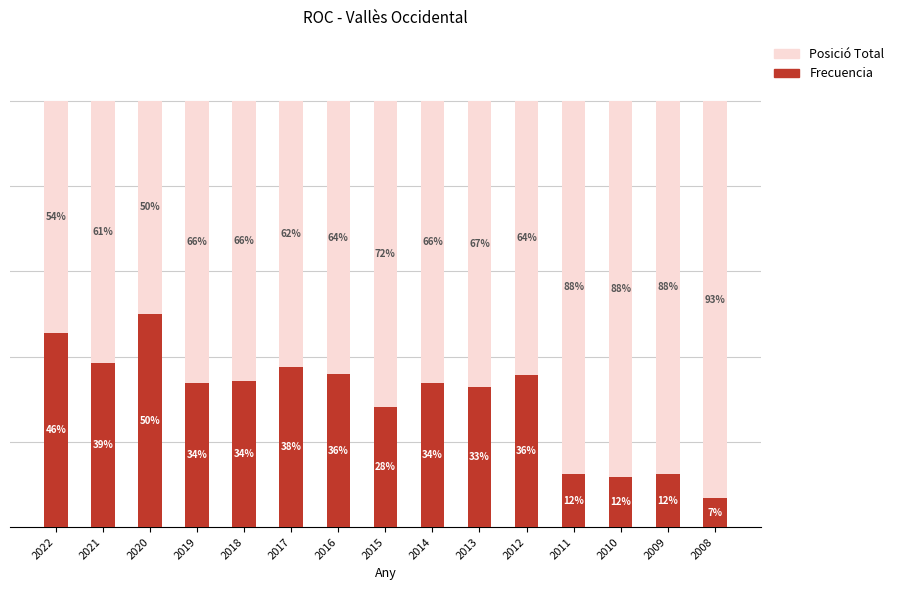

Is it true that Frecuencia equals 12.4 at 2011?

True